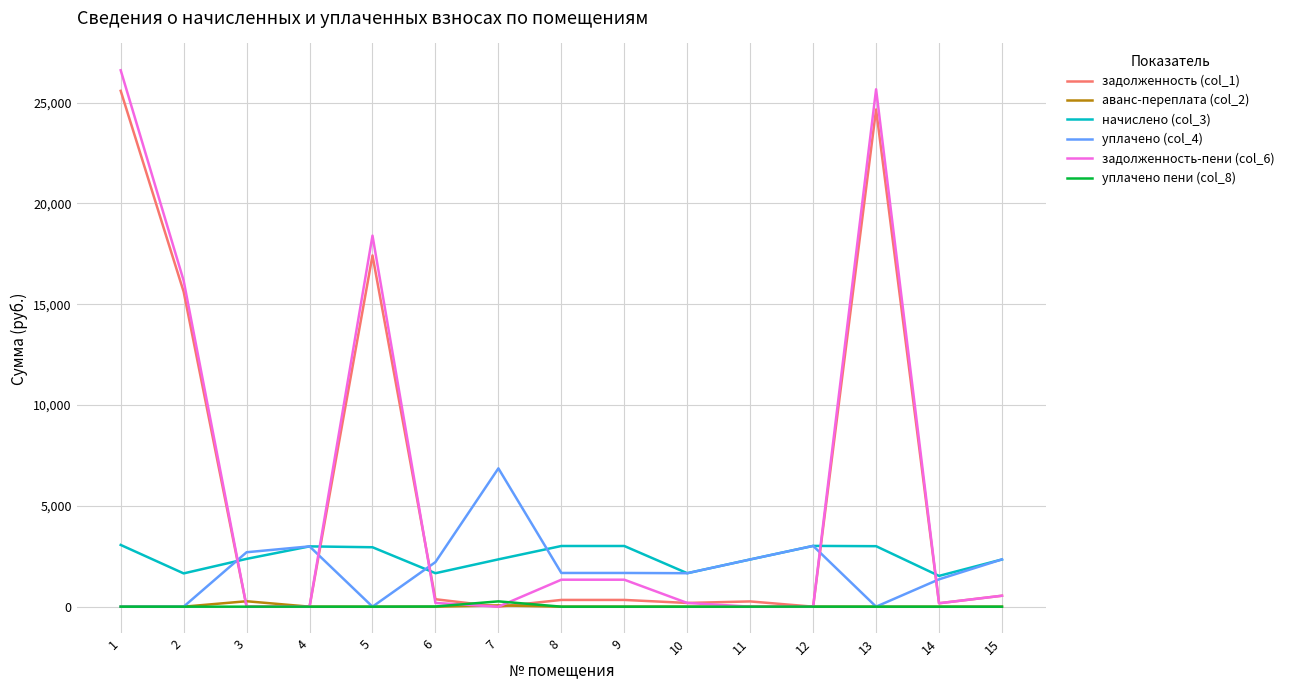

The value of задолженность (col_1) at 15 is 542.8. True or false?

True